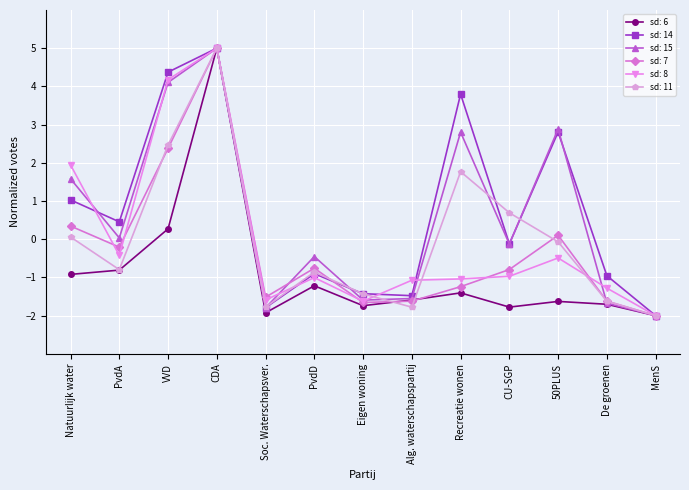

Where is sd: 7 nearest to the value 1?

Natuurlijk water